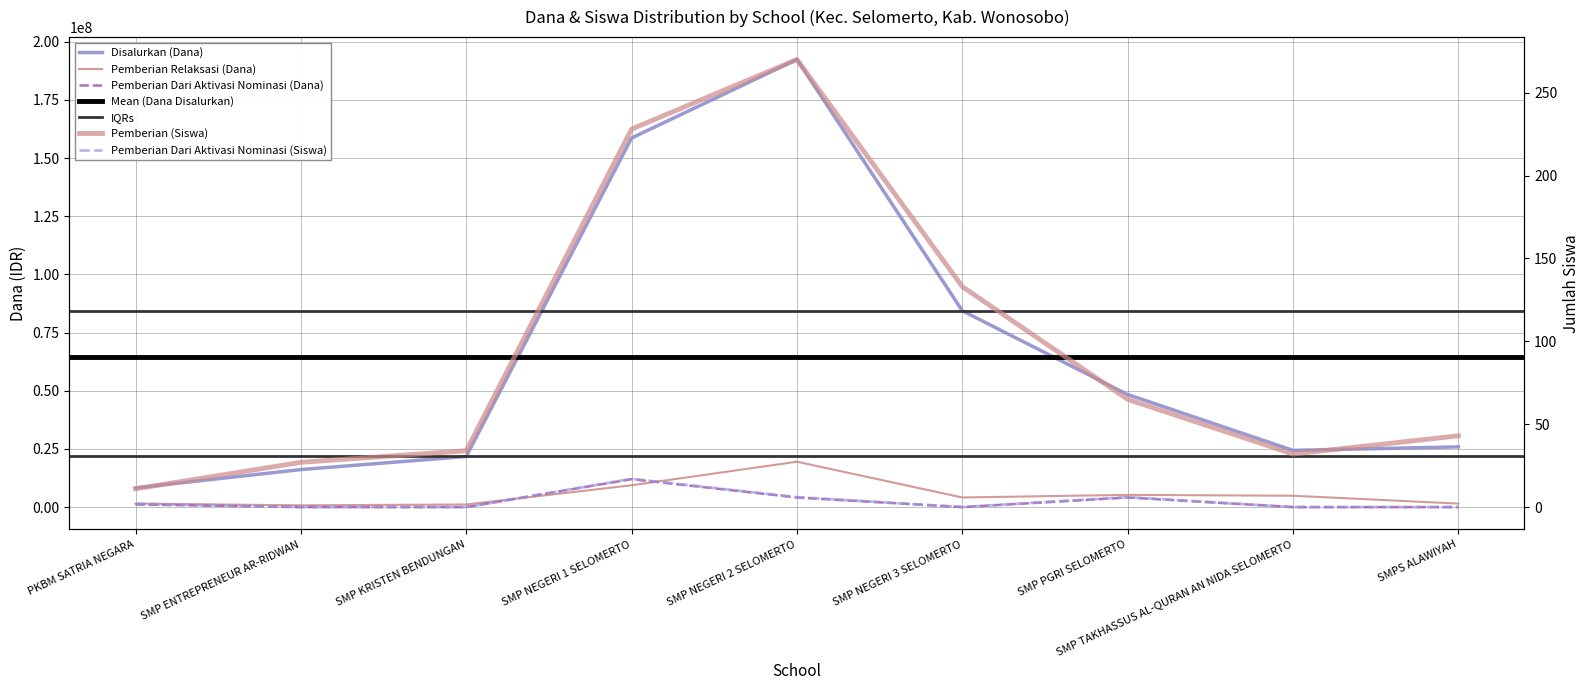

Which category has the highest value across all series?

SMP NEGERI 2 SELOMERTO